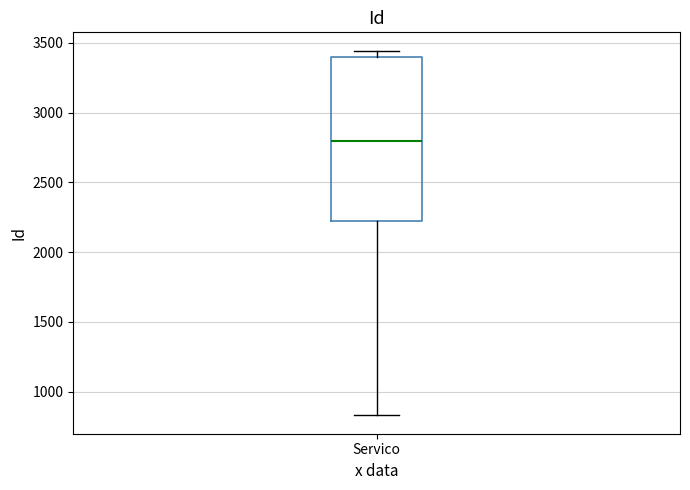

Transcribe this box plot: give where the median line is, the range the box spans, and where the two whiskers end, as read against the y-axis. The values are not printed on the chart, so give them approximately, as read against the axis.

median 2800, box 2250 to 3400, whiskers 850 to 3450